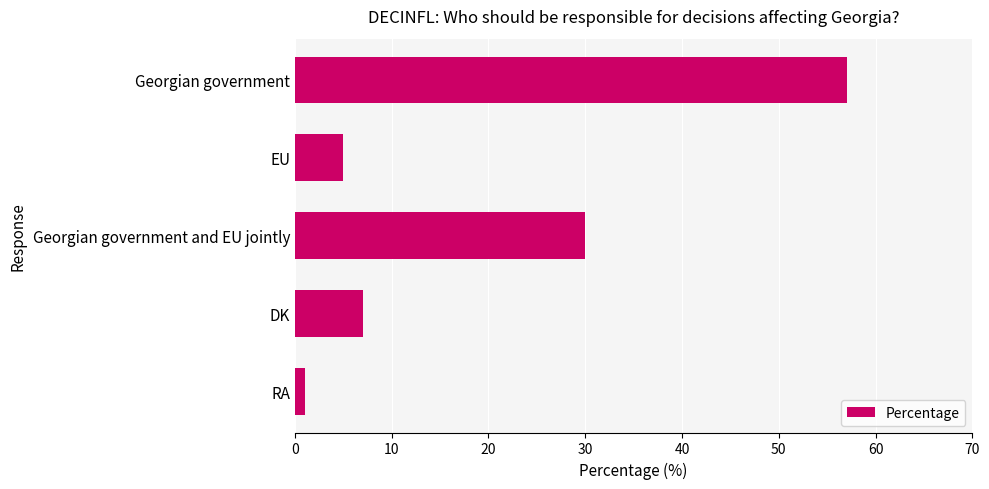

At which category does the chart reach its minimum across all series?

RA